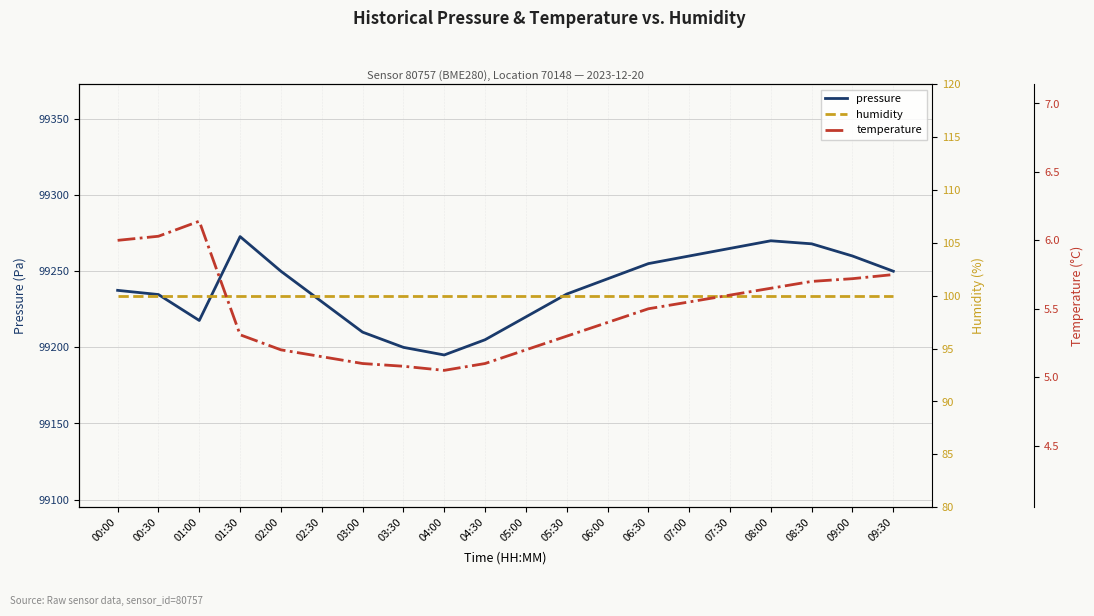

True or false: humidity and temperature cross at least once.

False